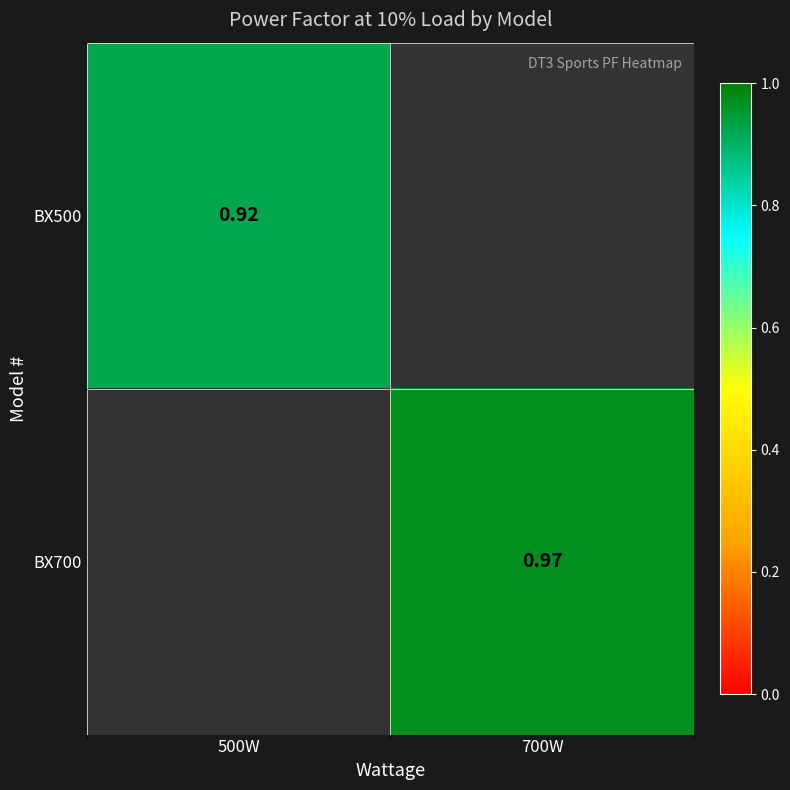

Between 500W and 700W, which is larger?

700W